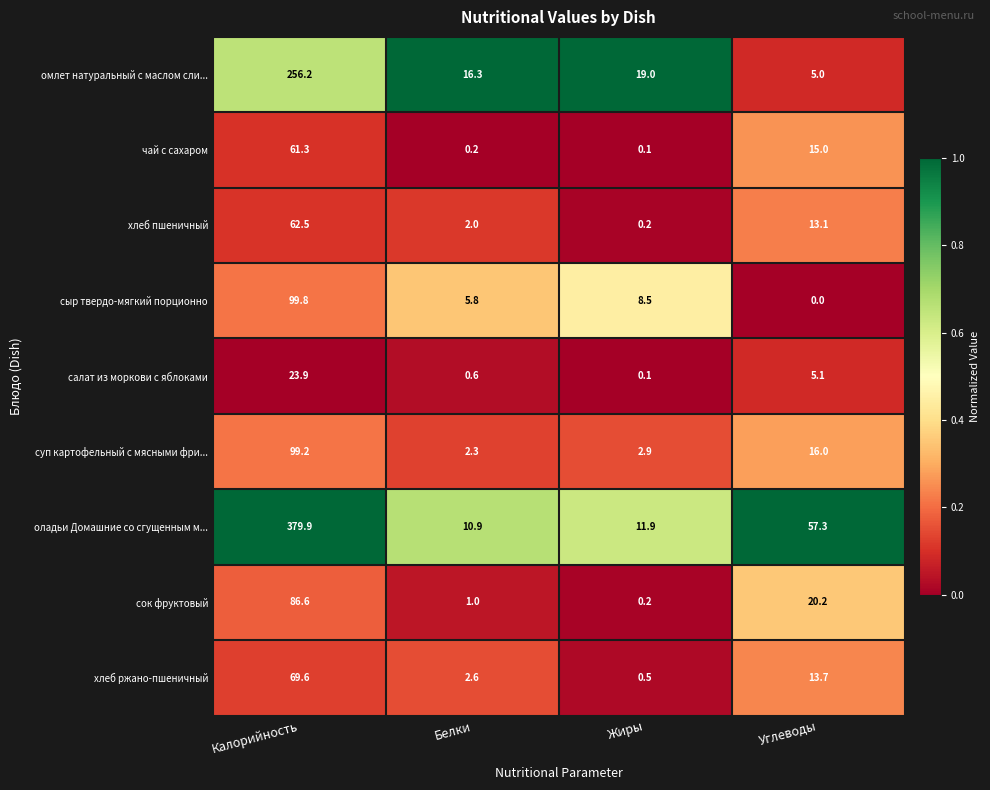

What is the sum of the оладьи Домашние со сгущенным м... values at Углеводы and Калорийность?

437.2